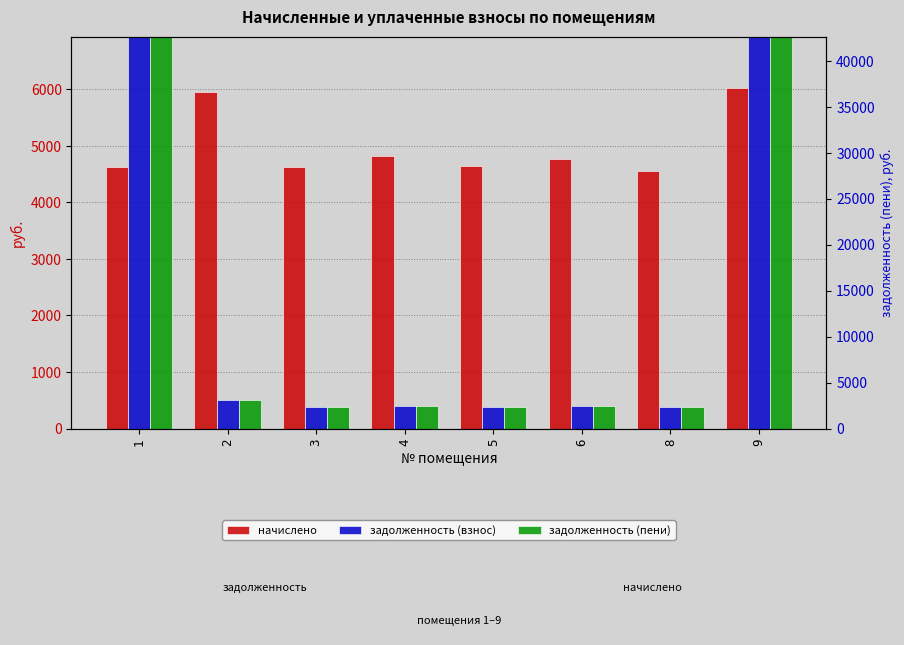

What is the spread (max minus min) of values at 2?

5451.2